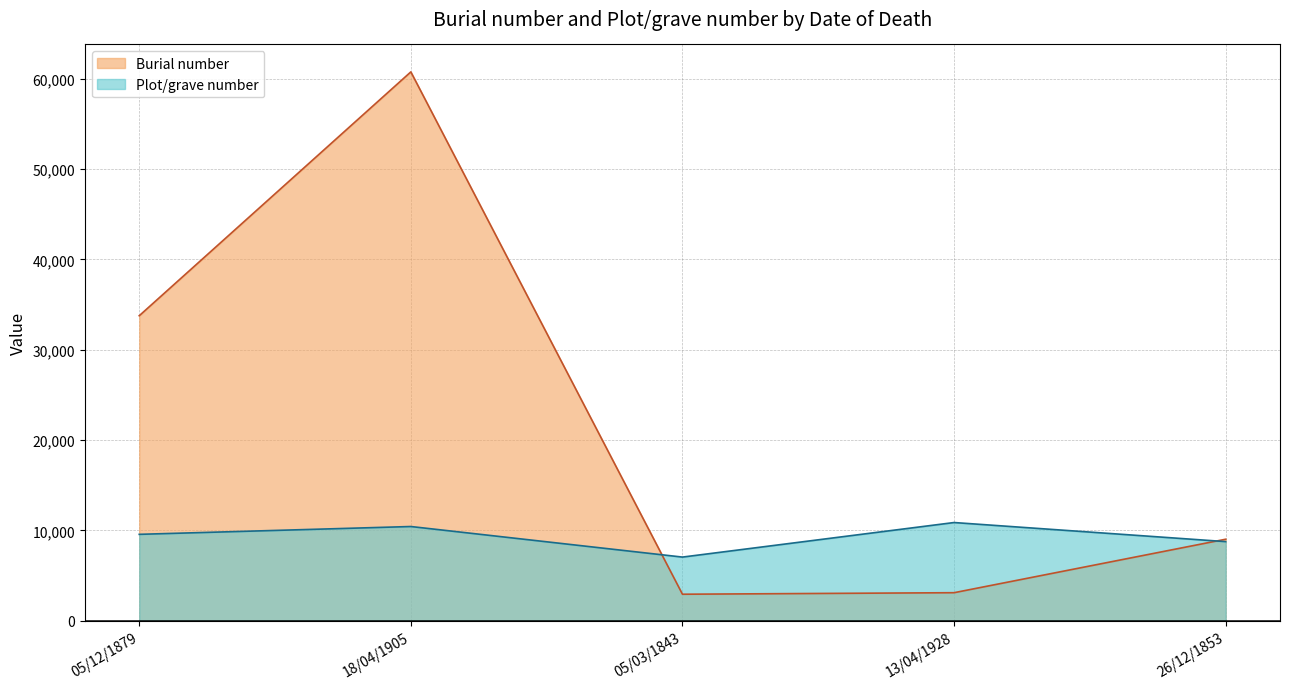

What is the total value across all series at 26/12/1853?

17779